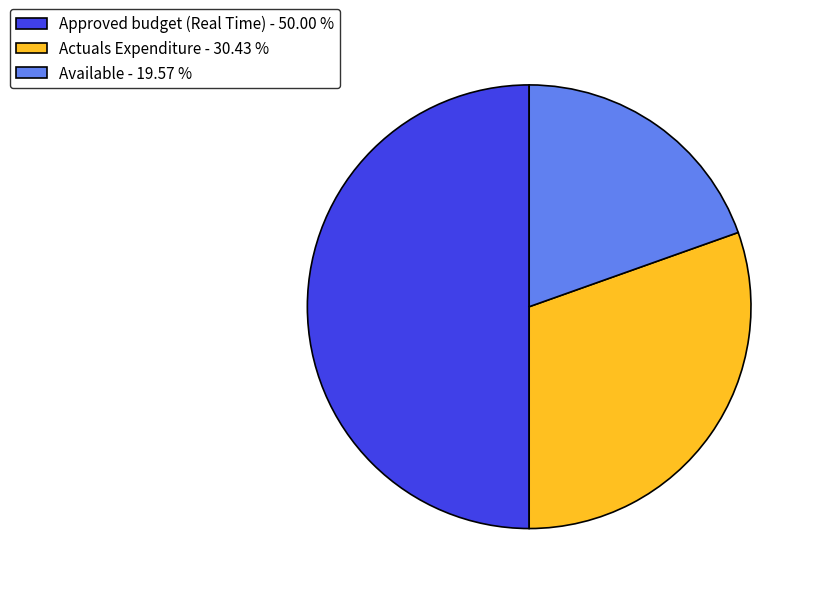

Does Available - 19.57 % represent more than half of the total?

No